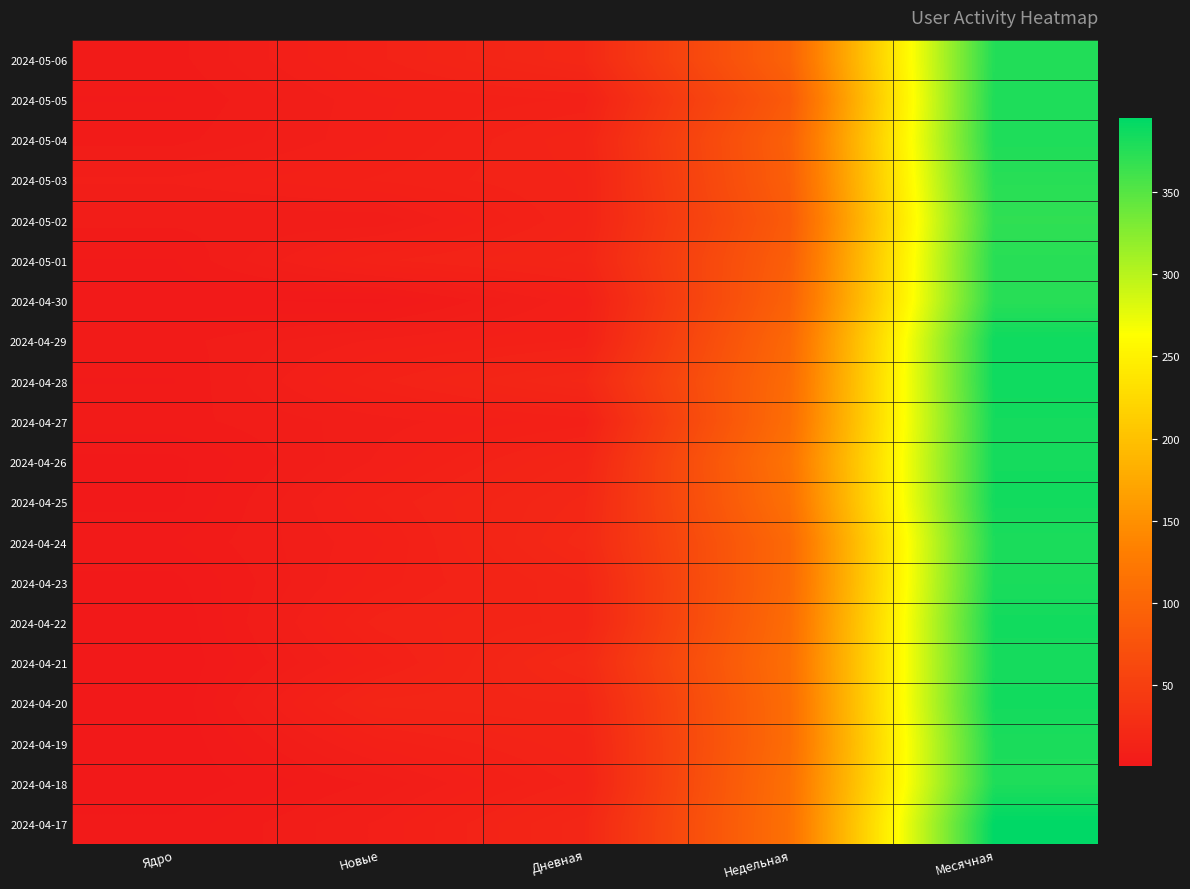

Between Дневная and Новые, which is larger?

Дневная